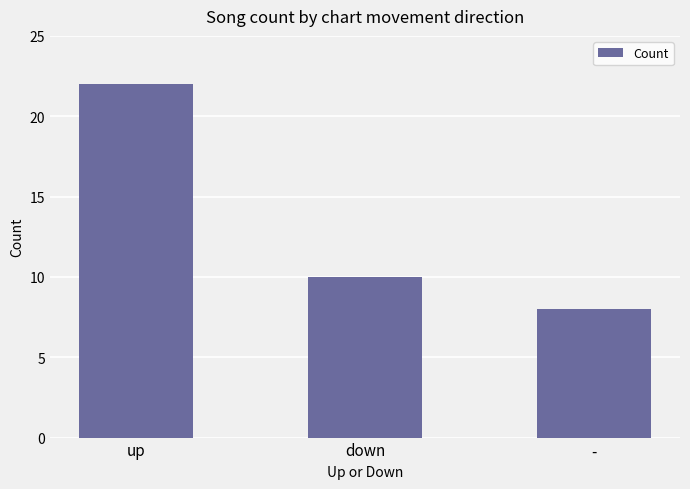

Reading left to right, what are all the values shown in this chart?

up=22	down=10	-=8